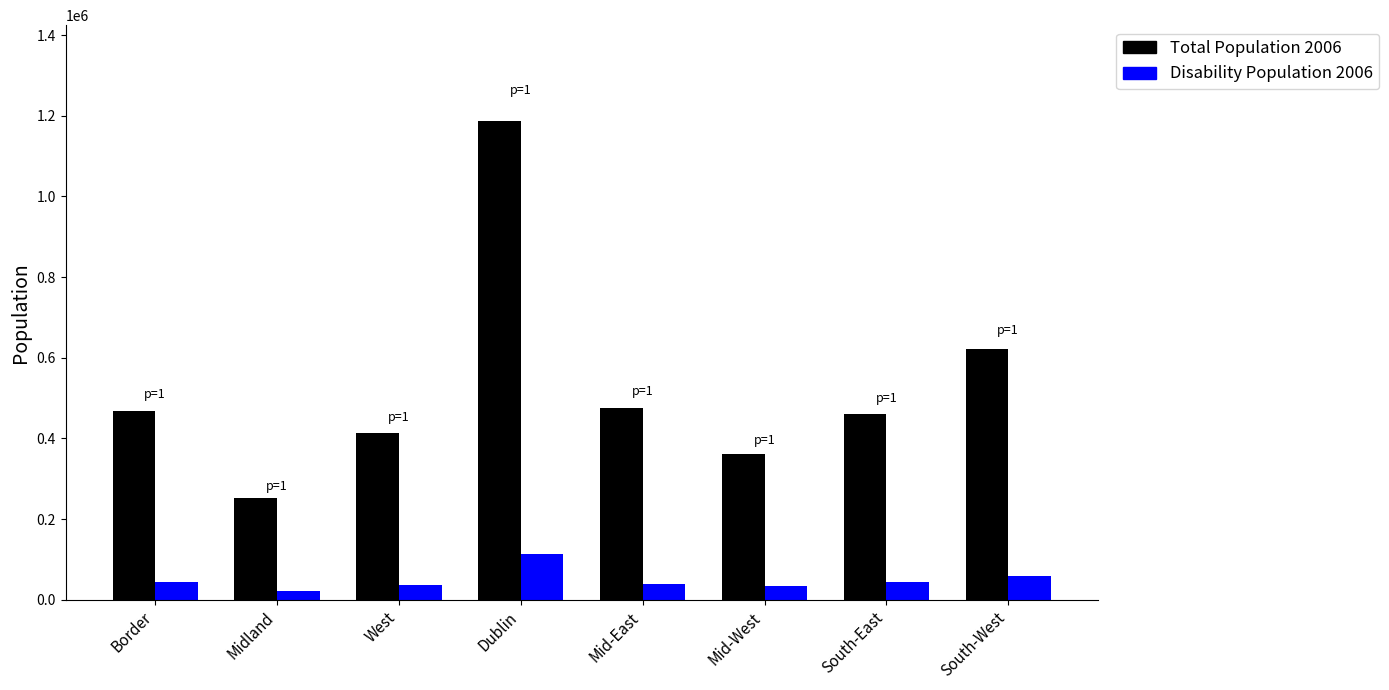

At which category is the sum across all series the highest?

Dublin